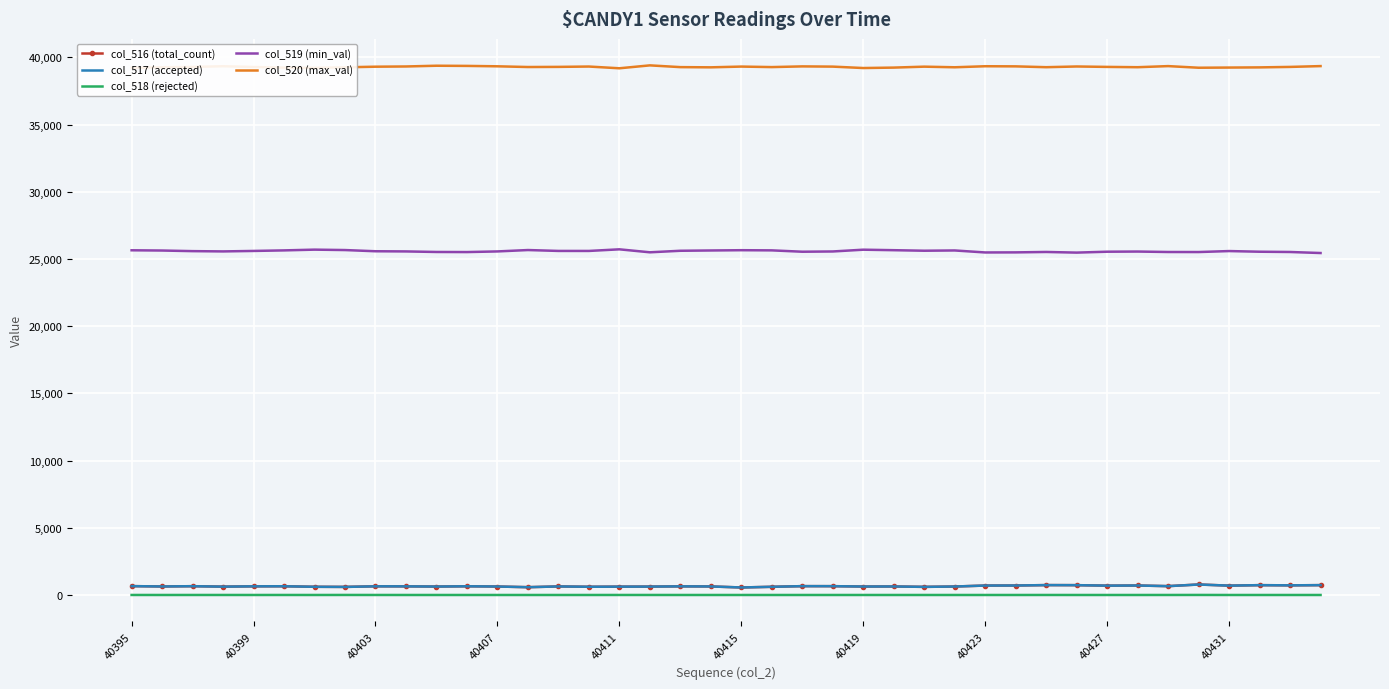

What is the difference between the maximum and second lowest values in the col_517 (accepted) series?

199